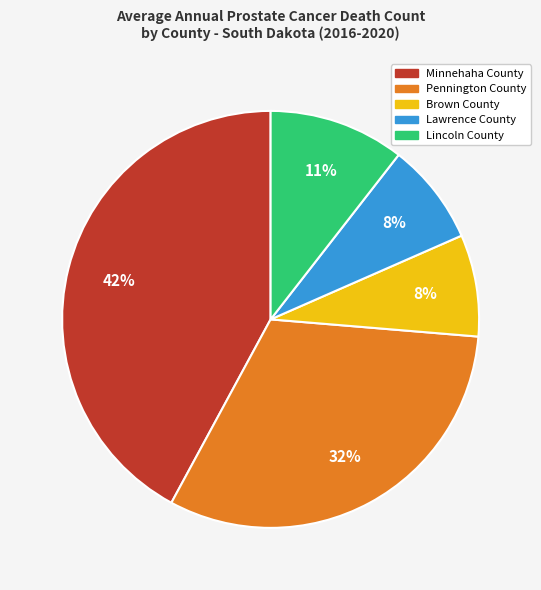

Is the sum of Lawrence County and Lincoln County greater than half?

No